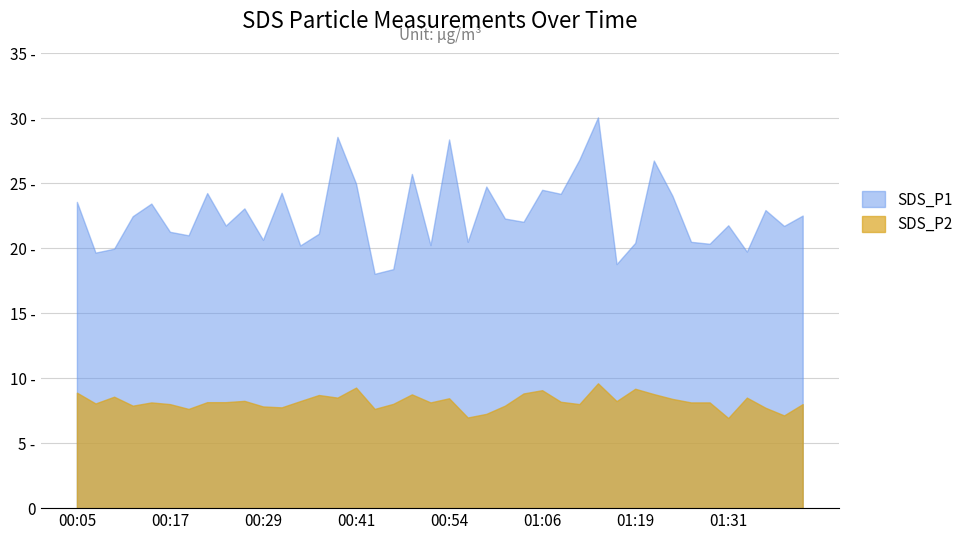

What is the sum of the SDS_P2 values at 00:29 and 01:26?

16.0